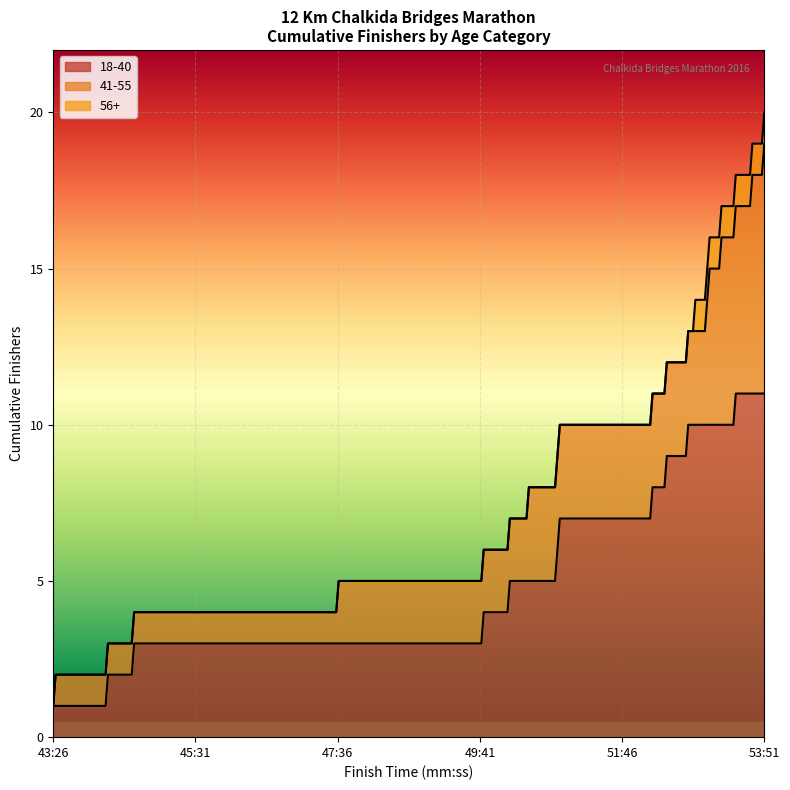

Rank the series at 50:22 from lowest to highest value.

56+, 41-55, 18-40